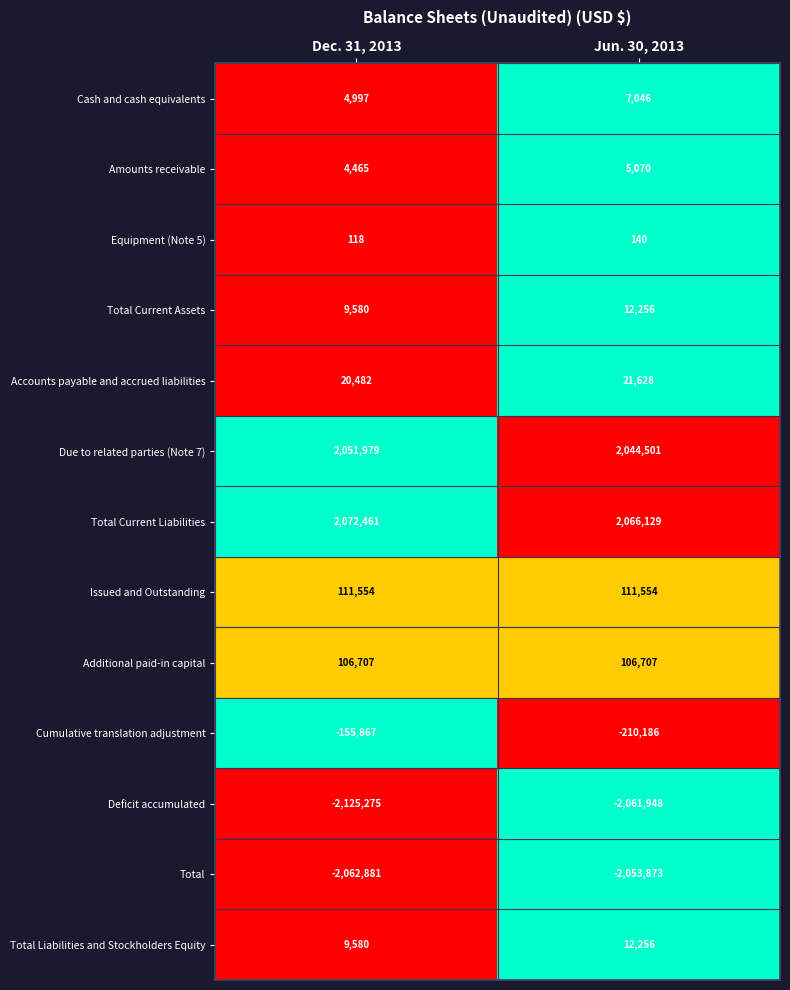

What is the highest value of the Accounts payable and accrued liabilities series?

21628